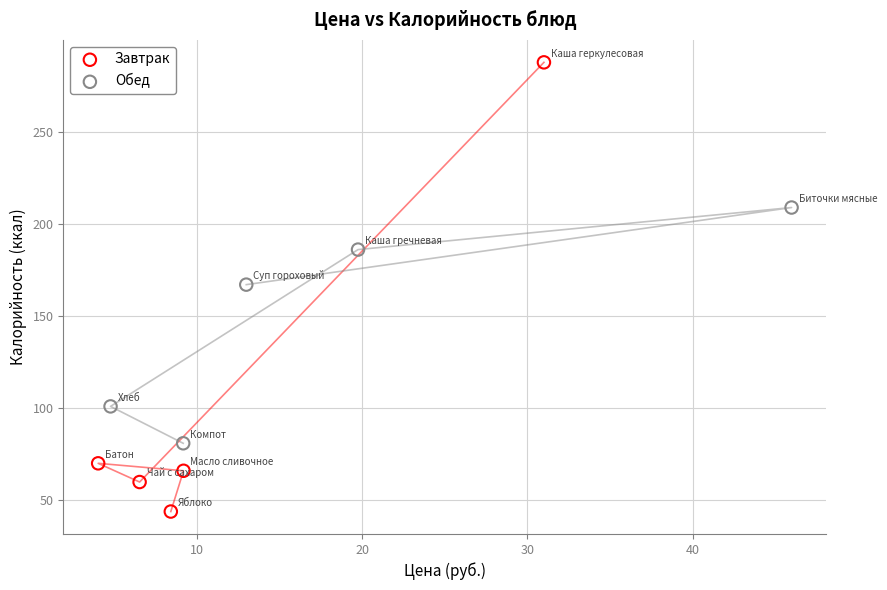

Which series has the largest Y range (max minus min)?

Завтрак